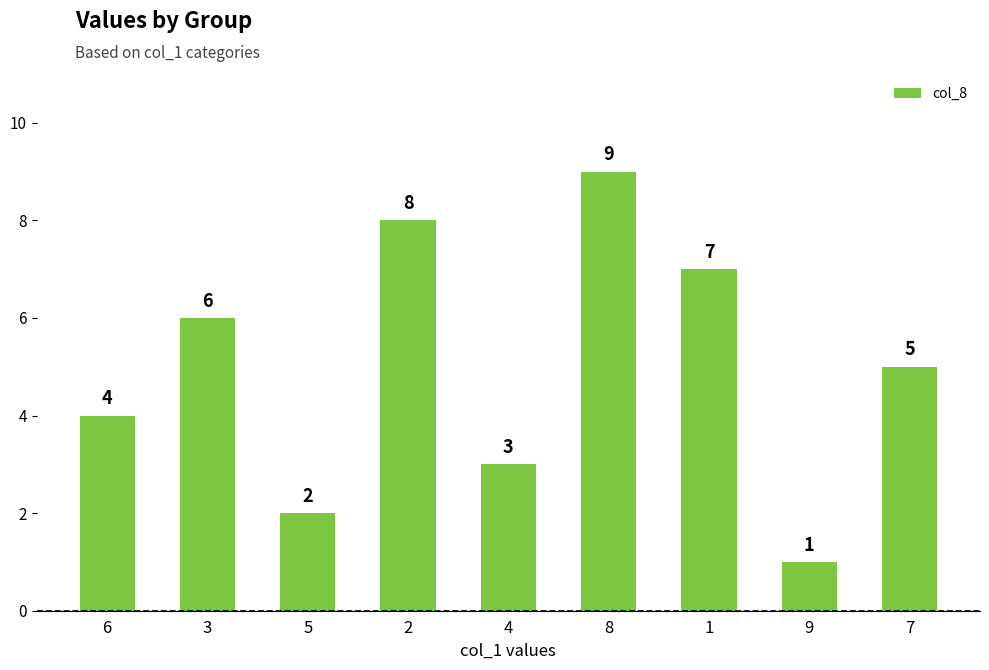

What is the ratio of the value at 2 to the value at 8?

0.9